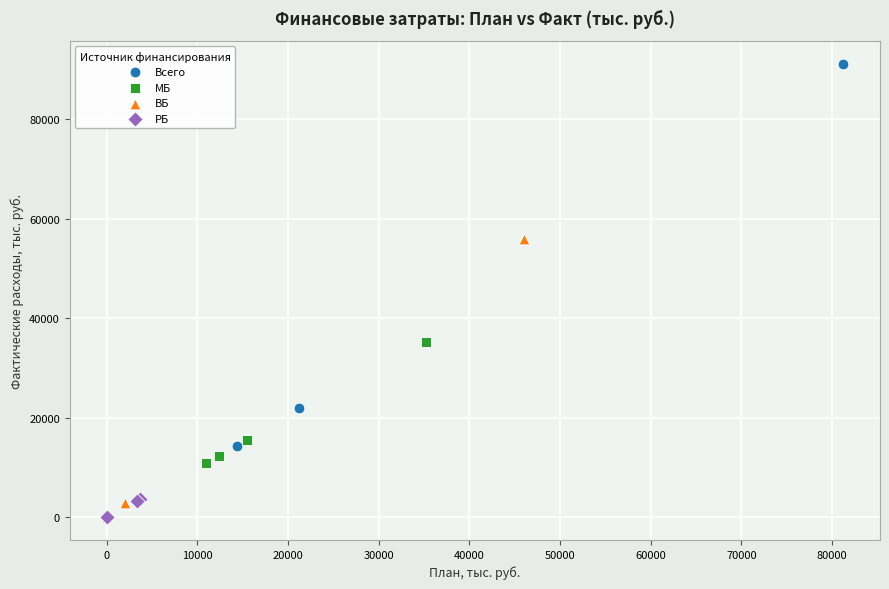

Which series reaches the maximum Y coordinate?

Всего